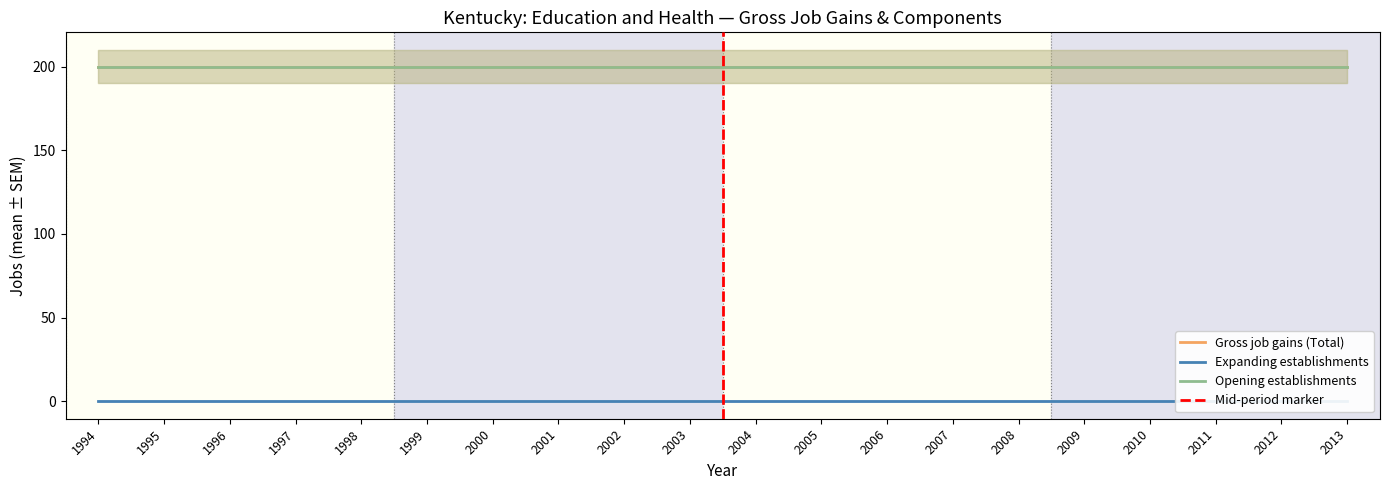

At which label does Opening establishments reach its minimum?

1994